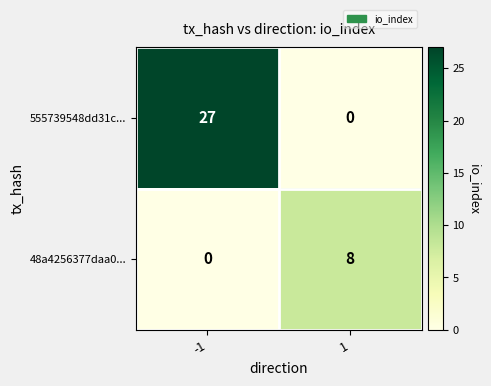

Between -1 and 1, which series saw the biggest shift?

555739548dd31c...